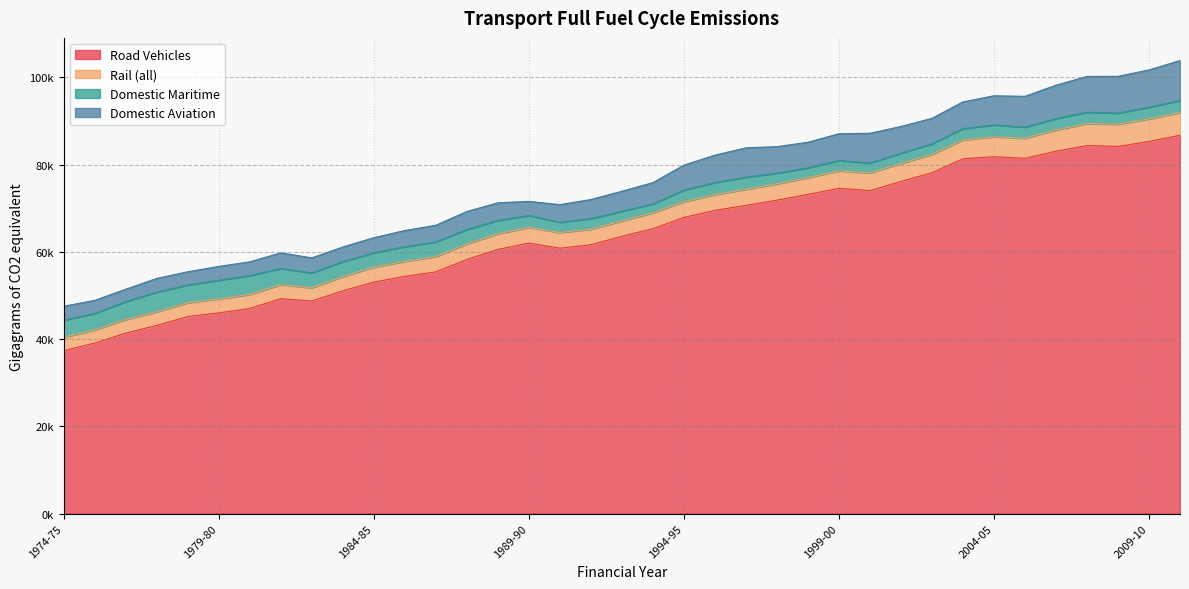

Reading right to left, list all the values displayed in this chart.

Road Vehicles: 86726.1	85310.5	84164.8	84374.4	83072.6	81450.1	81805.2	81337.4	78149.5	76138.2	74044.8	74567.6	73165.8	71854.4	70656.5	69517.3	67889.7	65319.0	63575.8	61631.1	60841.9	62015.2	60552.6	58267.4	55404.9	54384.2	53078.1	51072.2	48737.0	49264.4	47016.9	46020.9	45175.8	43133.9	41383.8	39085.0	37352.7
Rail (all): 5229.7	5162.8	5096.9	5023.0	4869.4	4592.1	4583.5	4339.3	4185.6	4138.1	4042.4	4014.5	3841.4	3738.3	3703.8	3585.7	3625.3	3619.5	3518.4	3565.1	3583.5	3597.8	3604.0	3551.6	3539.1	3421.3	3435.1	3241.9	3038.1	3205.5	3220.5	3194.9	3152.3	3145.9	3116.4	3056.8	3054.5
Domestic Maritime: 2742.4	2675.3	2552.9	2606.7	2614.0	2545.3	2712.3	2584.1	2422.1	2337.0	2261.7	2360.0	2252.5	2432.8	2764.0	2774.9	2635.5	2060.4	2208.2	2425.6	2363.4	2713.3	3038.7	3304.1	3339.1	3367.3	3277.9	3438.1	3393.5	3722.1	4324.6	4279.3	4078.3	4495.7	4091.8	3746.9	3922.8
Domestic Aviation: 9163.9	8561.4	8425.8	8220.4	7648.3	7068.4	6680.3	6121.7	5851.7	6133.4	6841.2	6138.2	5869.7	6096.0	6722.6	6295.2	5734.4	4863.9	4595.5	4379.2	4034.1	3247.3	4055.9	4129.6	3820.6	3720.9	3460.3	3367.1	3452.5	3583.3	3150.7	3170.0	3035.4	3143.8	2848.0	2998.7	3200.8